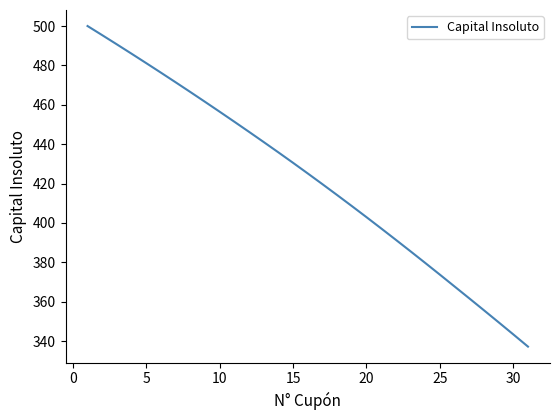

What is the minimum value shown in the chart?

337.2